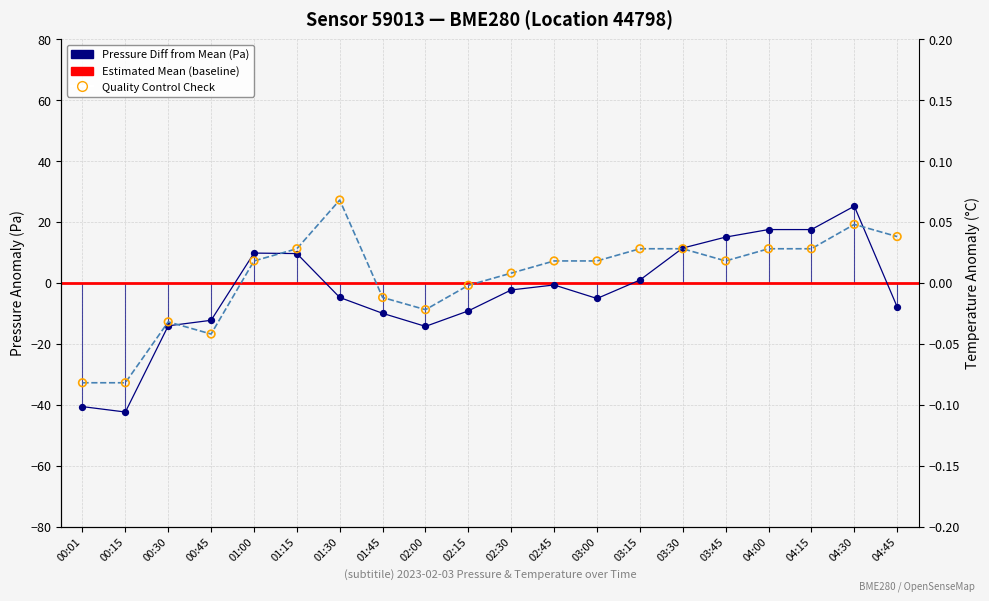

Which series reaches the minimum Y coordinate?

pressure